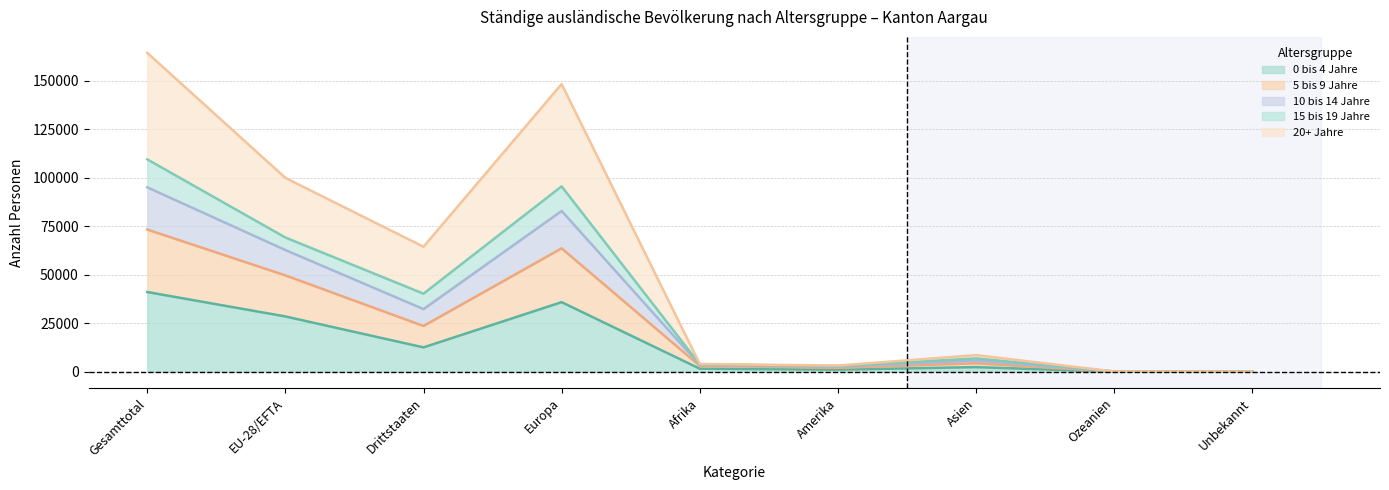

How many interior local valleys does the 0 bis 4 Jahre series have?

2